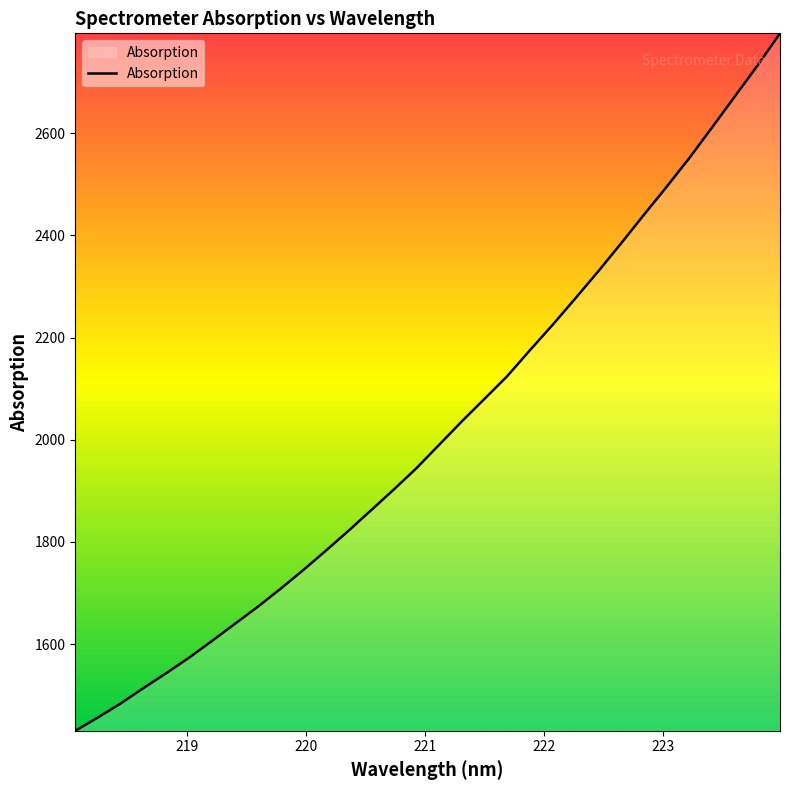

What is the difference between the maximum and minimum values?

1365.2